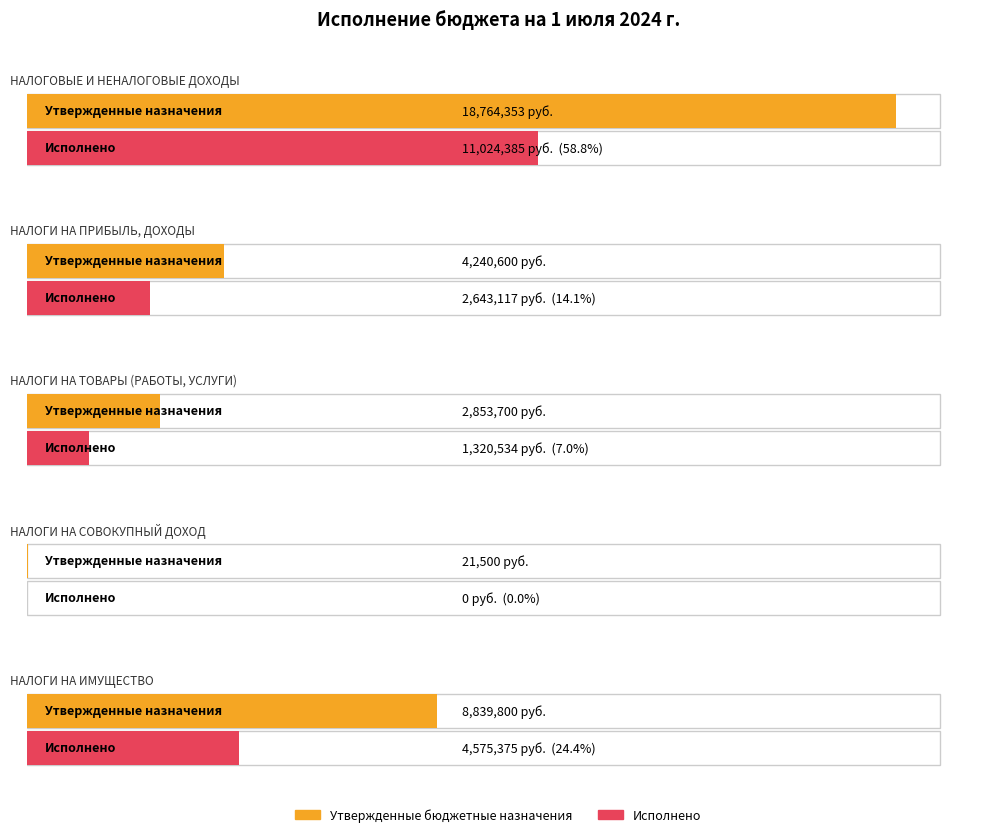

What is the value of the Исполнено bar at the 5th from the left?

4575375.4